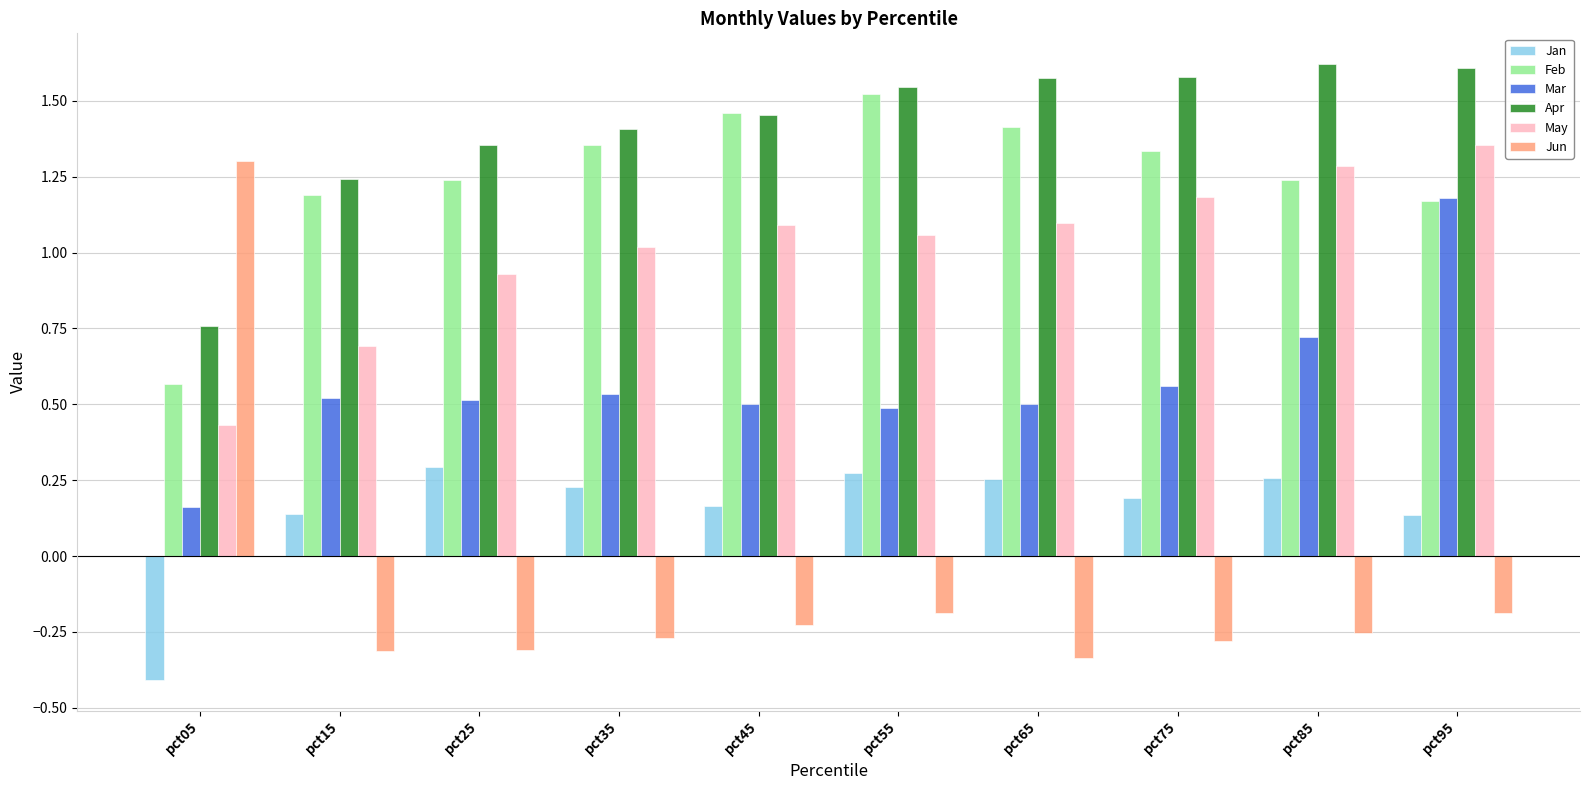

Rank the series at pct05 from highest to lowest value.

Jun, Apr, Feb, May, Mar, Jan